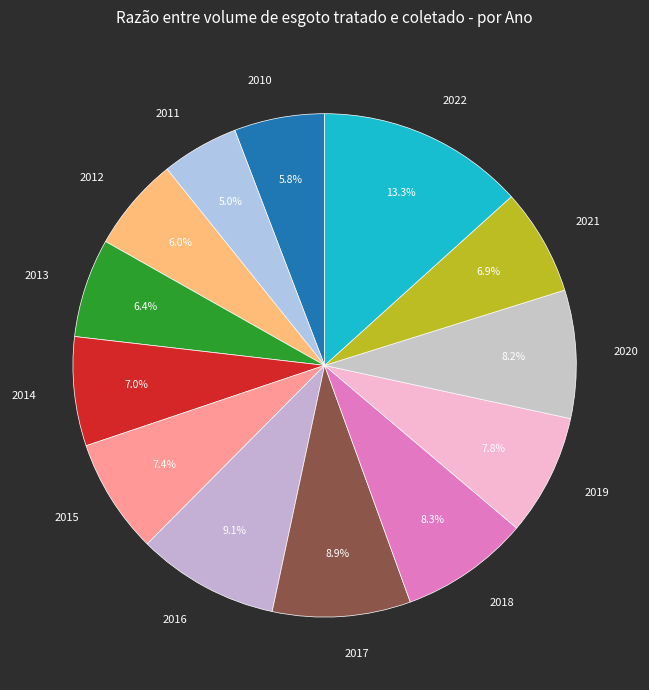

How many slices are in this pie chart?

13